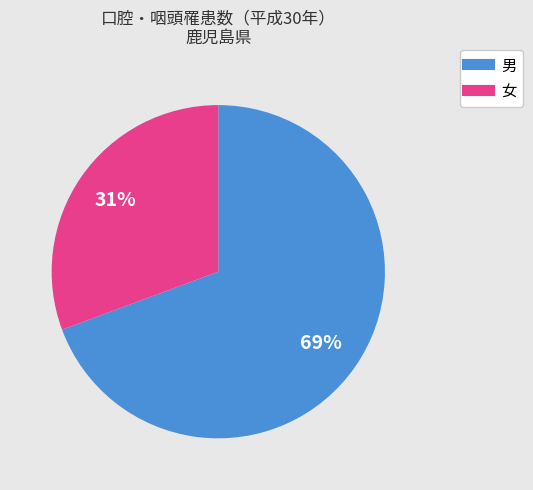

To the nearest percent, what portion does 男 represent?

69%